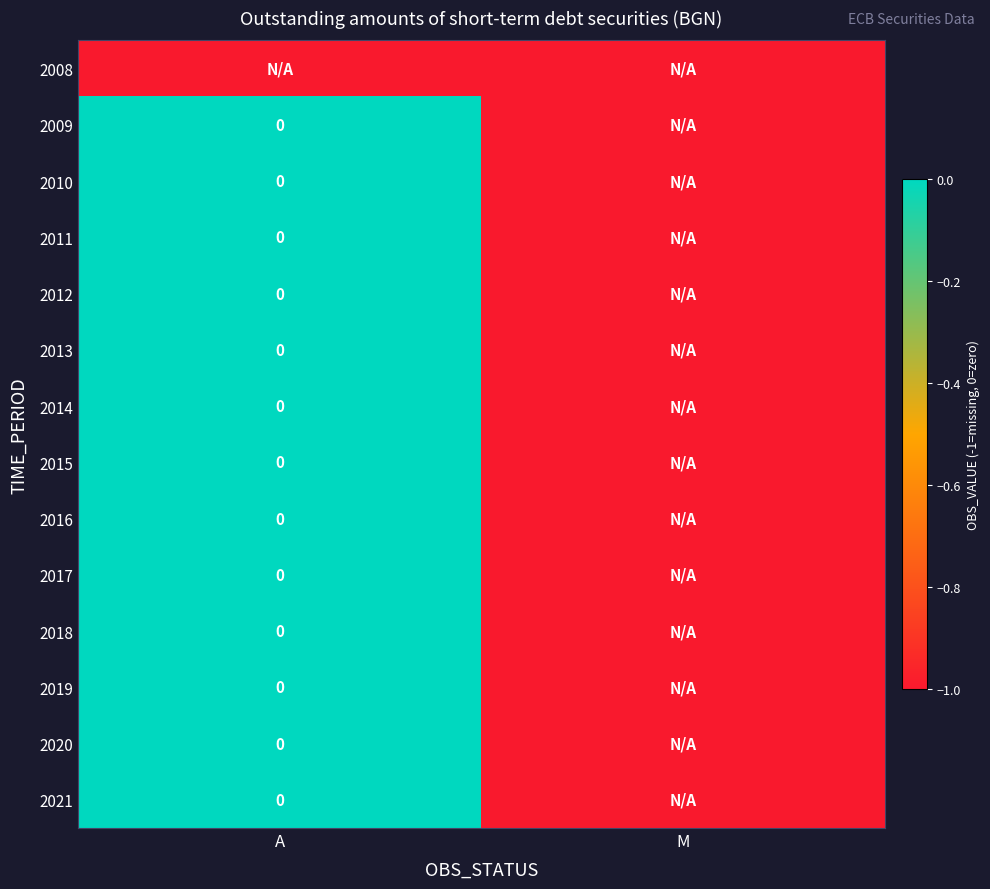

How many values in 2015 are below zero?

1